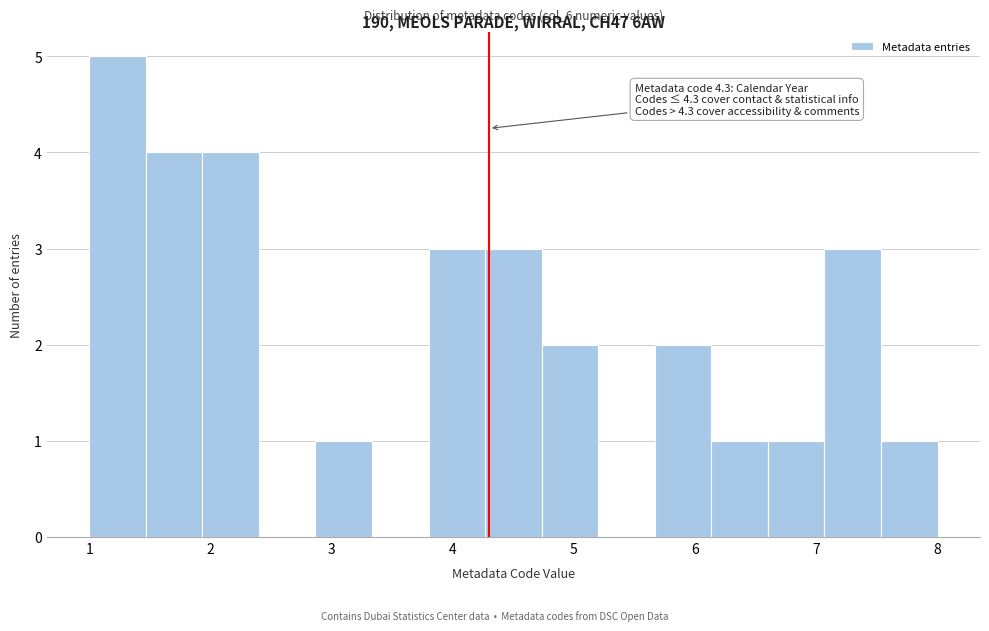

Which range on the x-axis has the tallest bar?

1.0 to 1.5